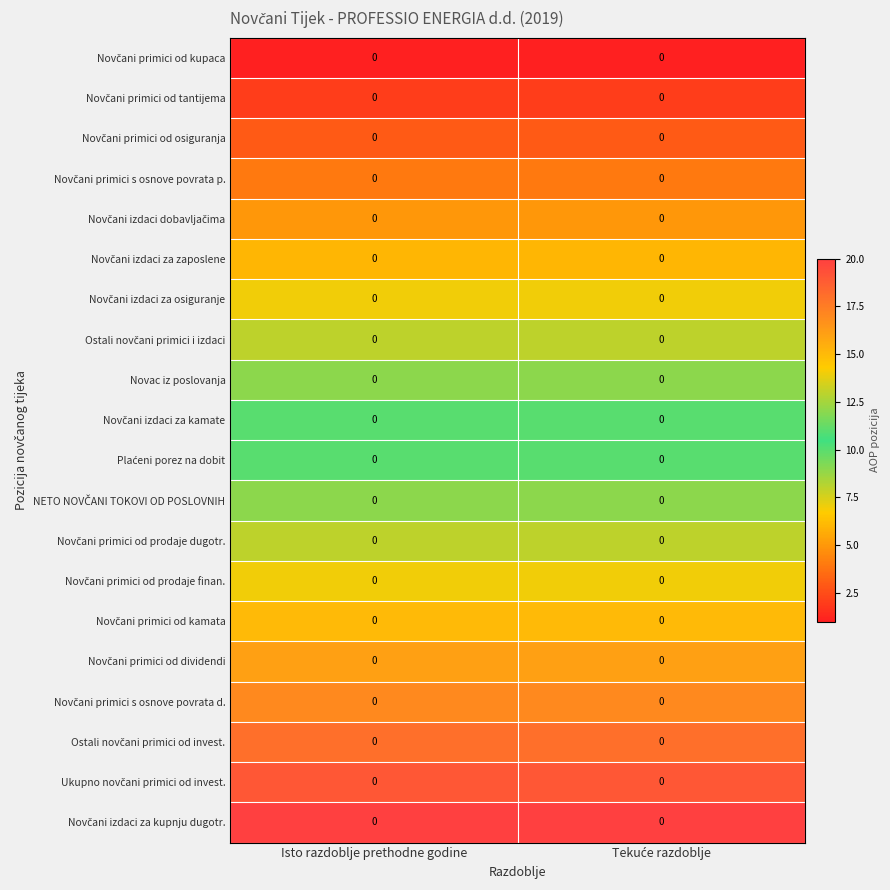

How many distinct data groups are displayed?

20